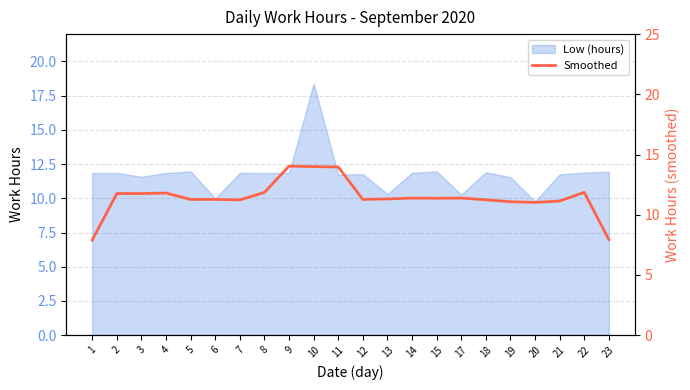

How many lines are shown in the chart?

1